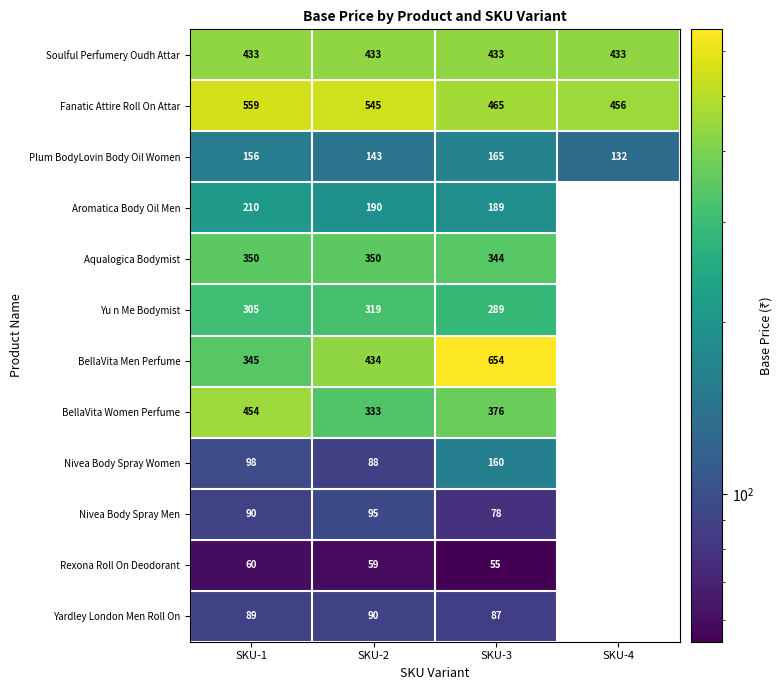

What is the lowest value of the Soulful Perfumery Oudh Attar series?

433